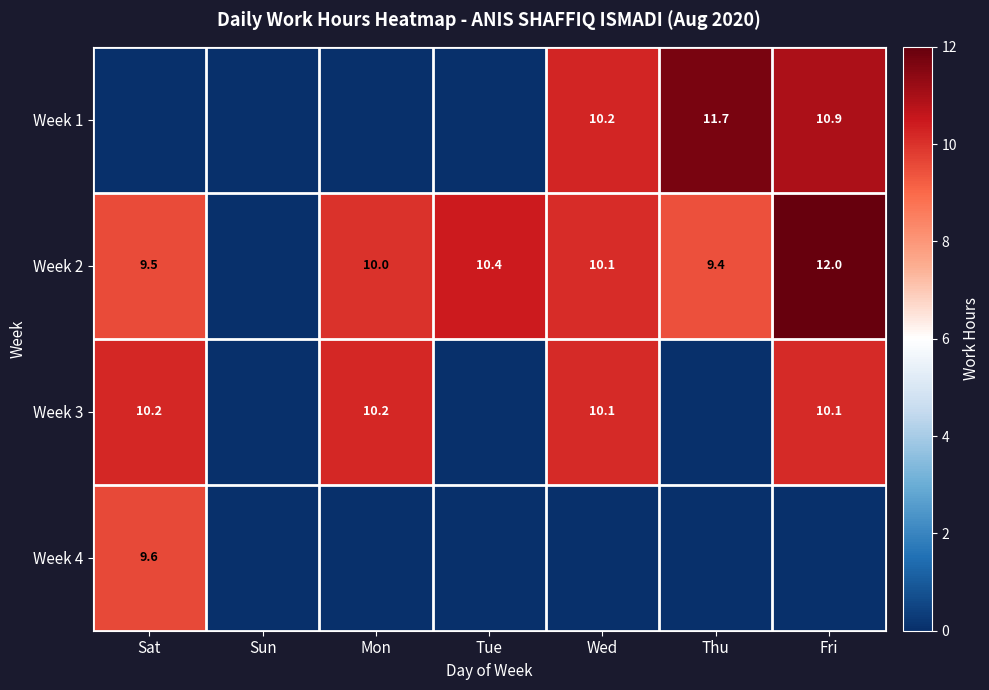

What is the sum of the Week 2 values at Mon and Wed?

20.1